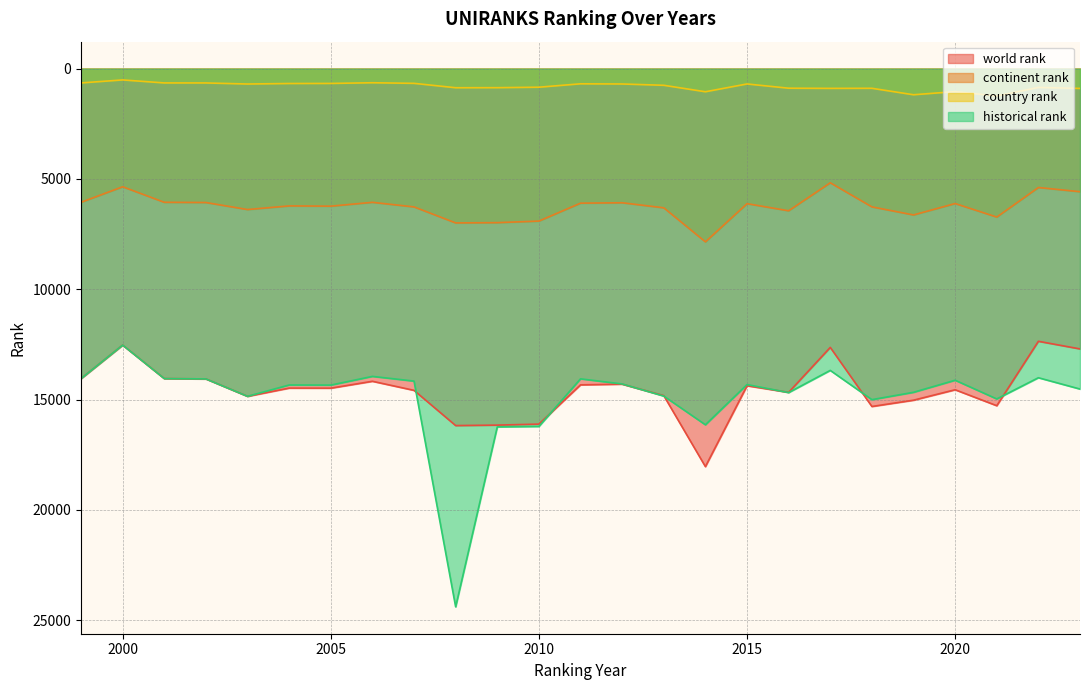

Where is continent rank nearest to the value 6512?

2016